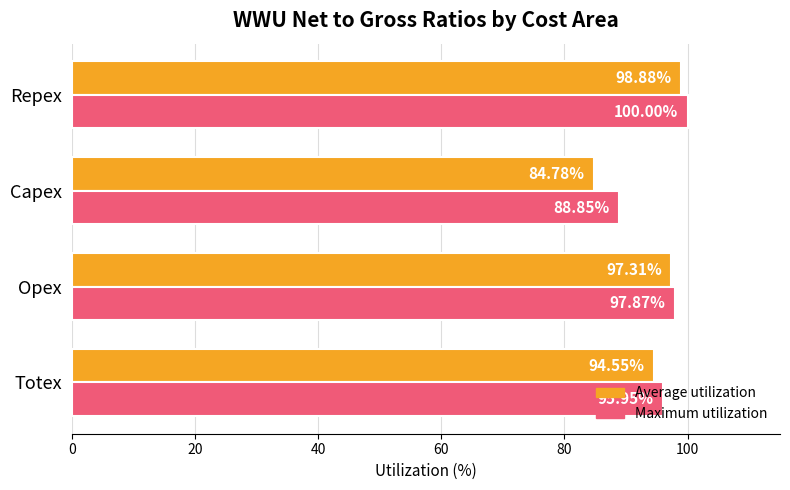

What is the minimum value for Maximum utilization?

88.8